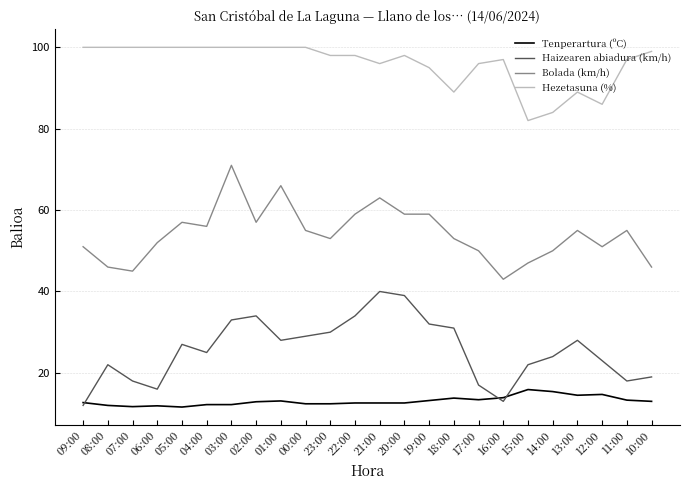

The Tenperartura (ºC) series shows 12.6 at 20:00. True or false?

True